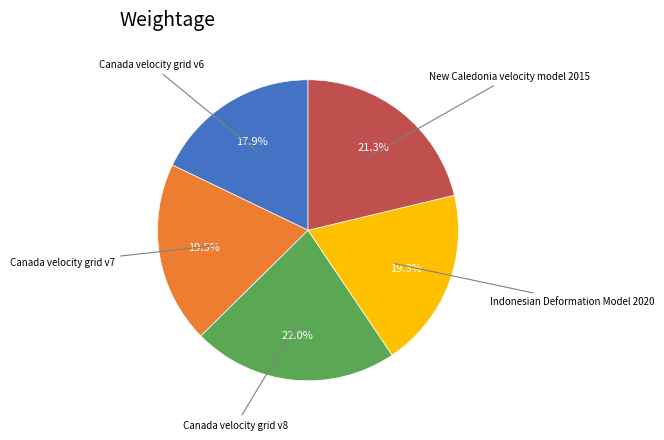

Does any single category account for the majority?

No